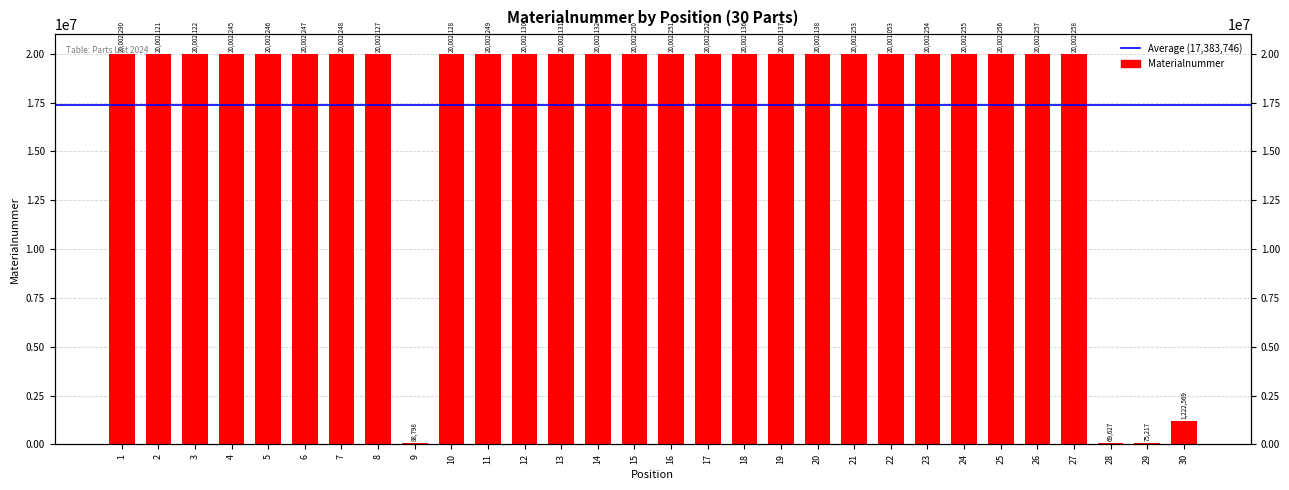

What is the difference between the second highest and second lowest values?

19927041